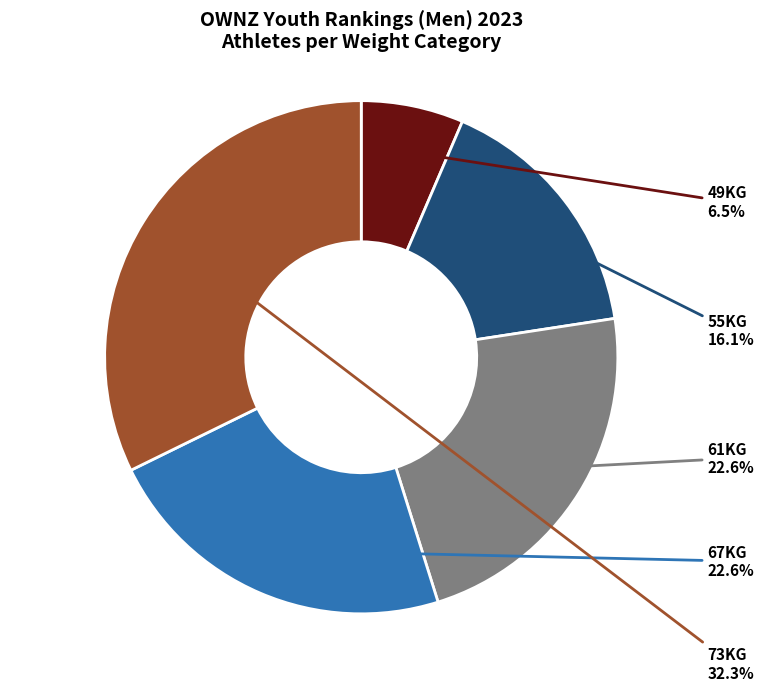

Is there a majority slice in this chart?

No